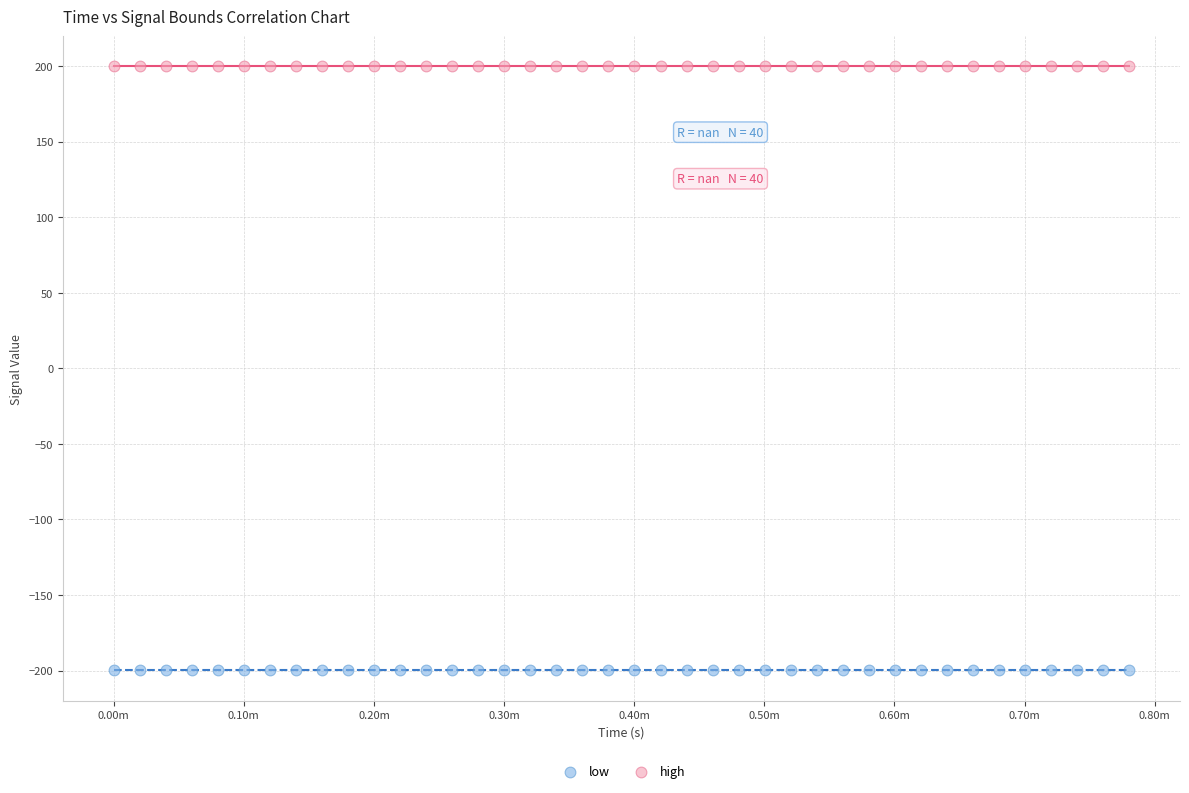

Which series reaches the minimum Y coordinate?

low